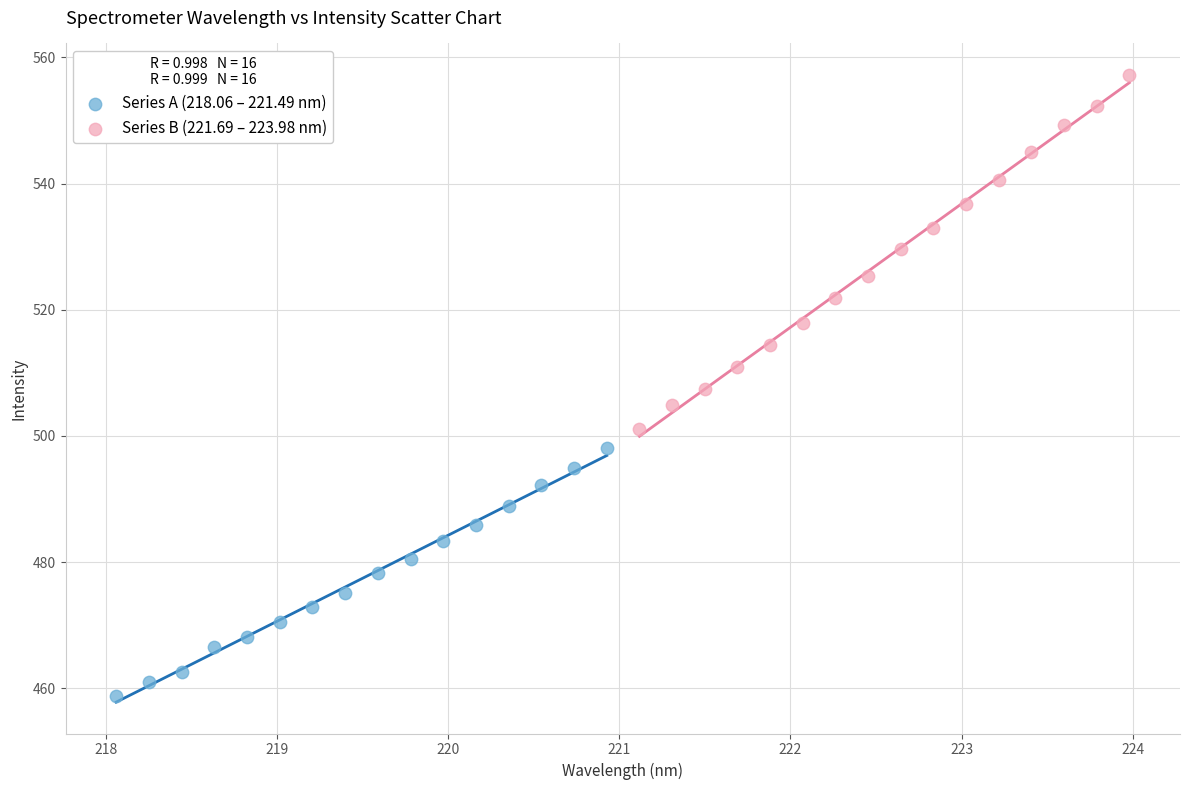

Which series contains the lowest Y value?

Series A (218.06 – 221.49 nm)